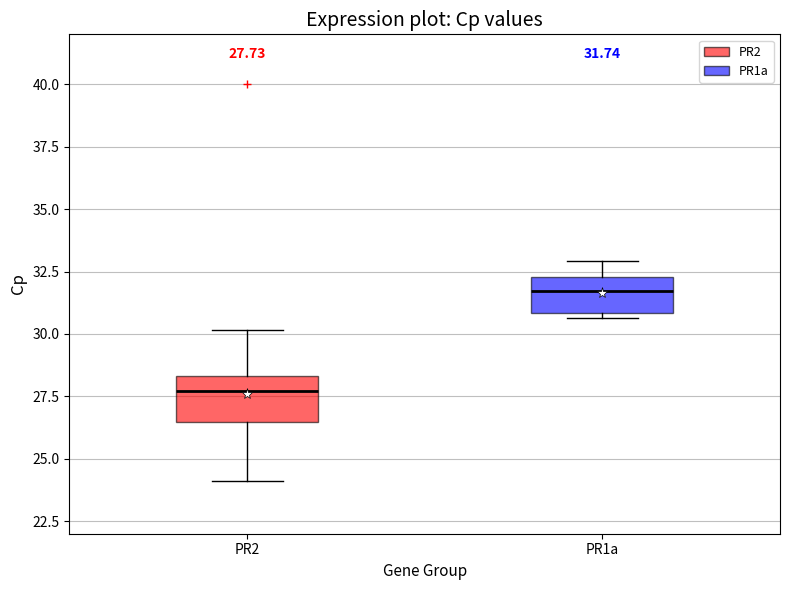

Which box's median line is the highest?

PR1a